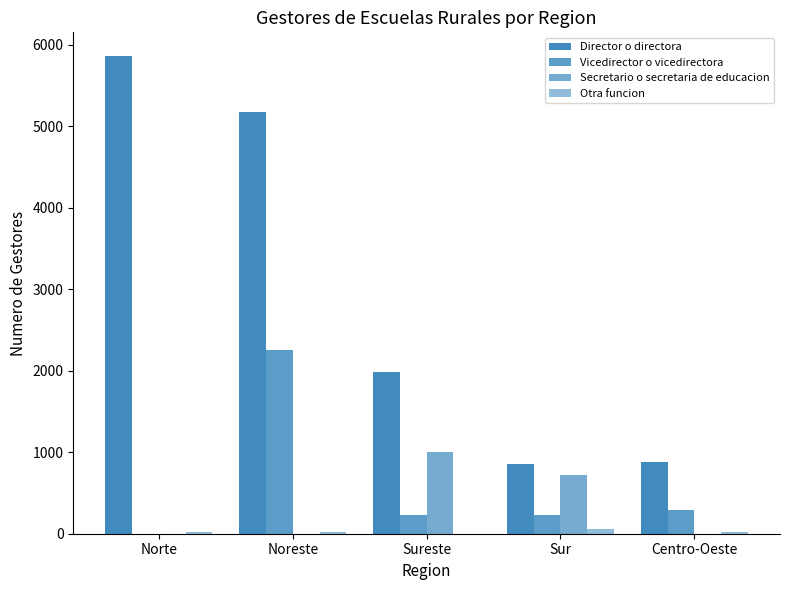

What is the label of the 3rd bar from the right?

Sureste